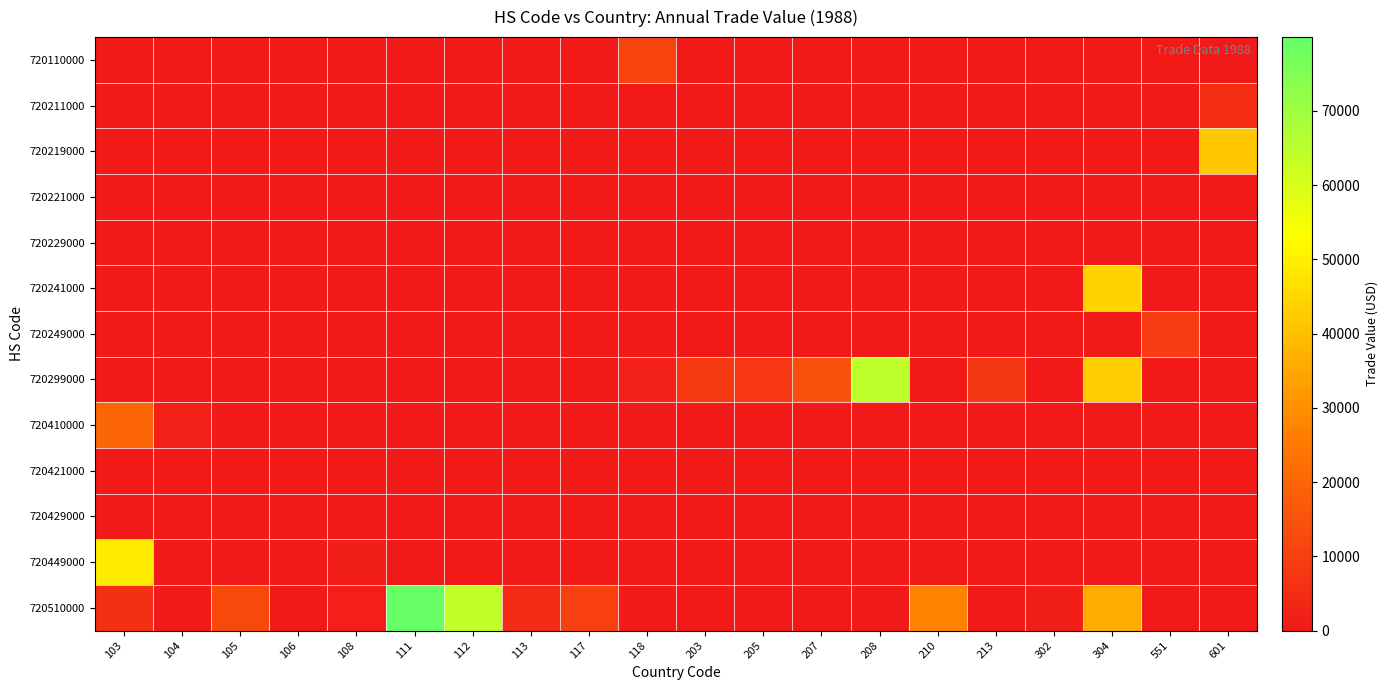

How many data points does each series have?

20